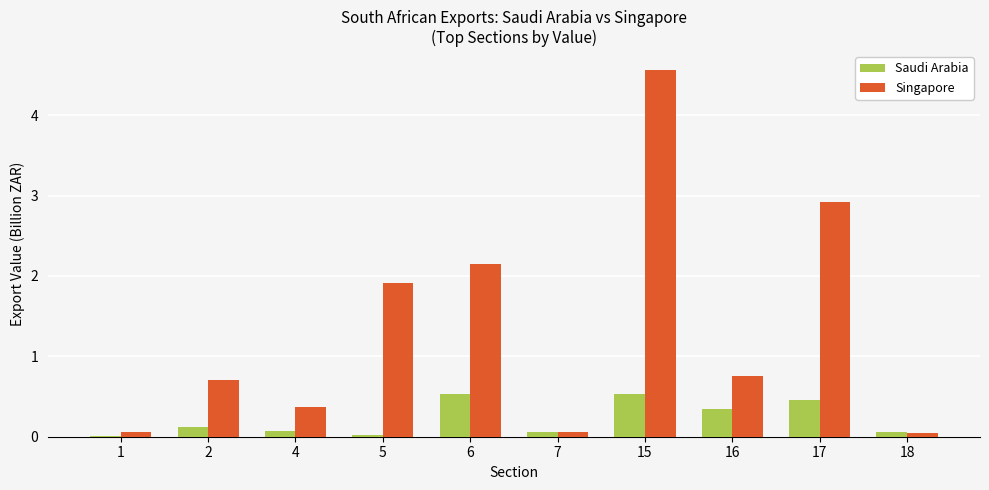

What is the sum of all Saudi Arabia values?

2.2